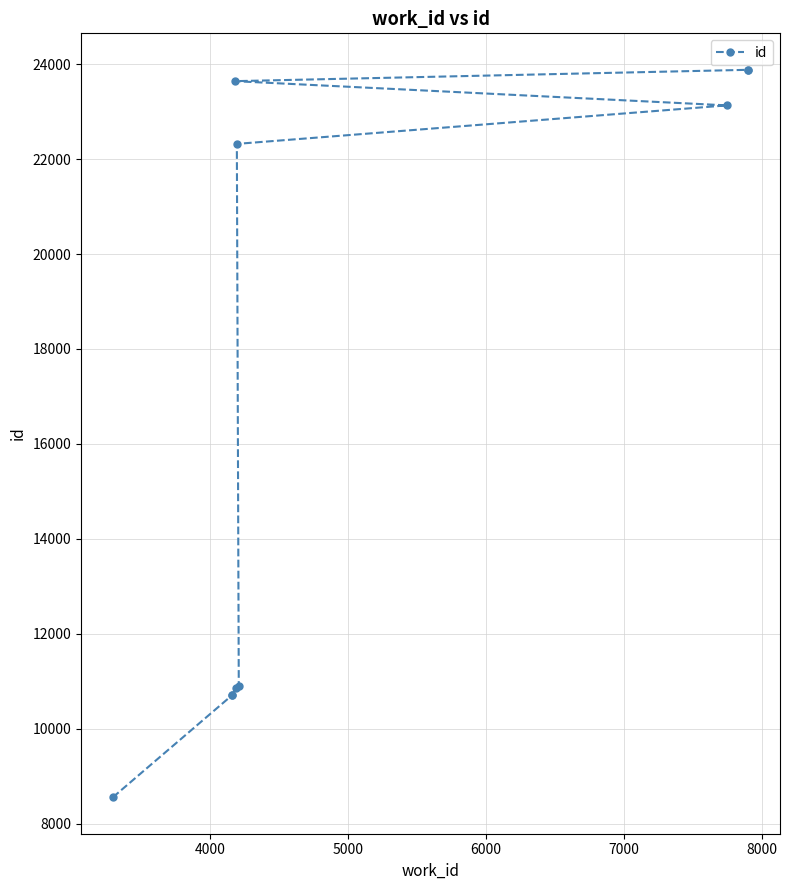

What is the difference between the maximum and second lowest values?

13176